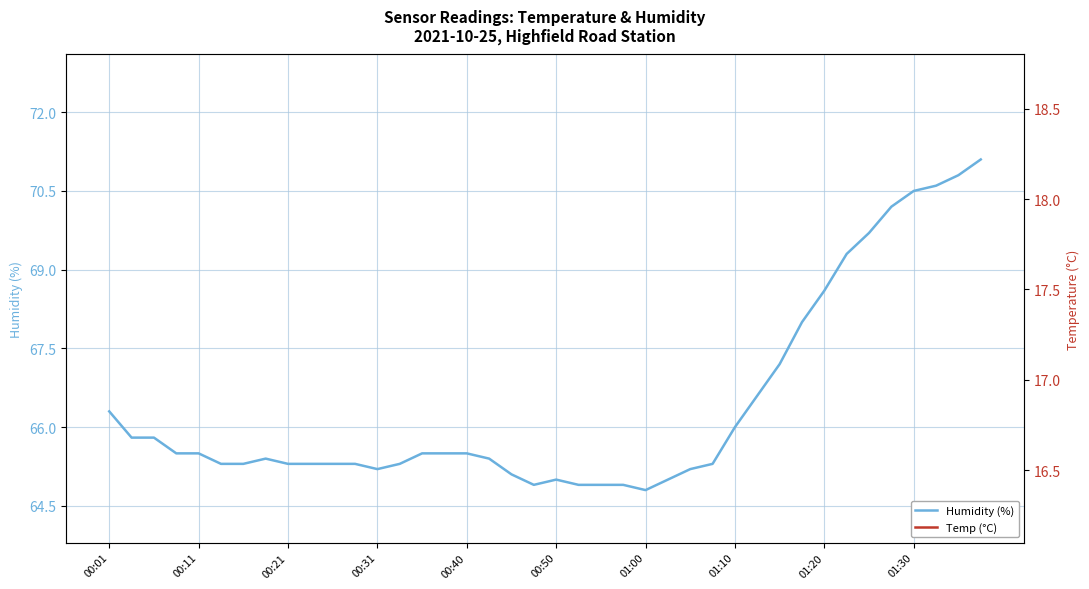

What are all the series names shown in the legend?

Humidity (%), Temp (°C)